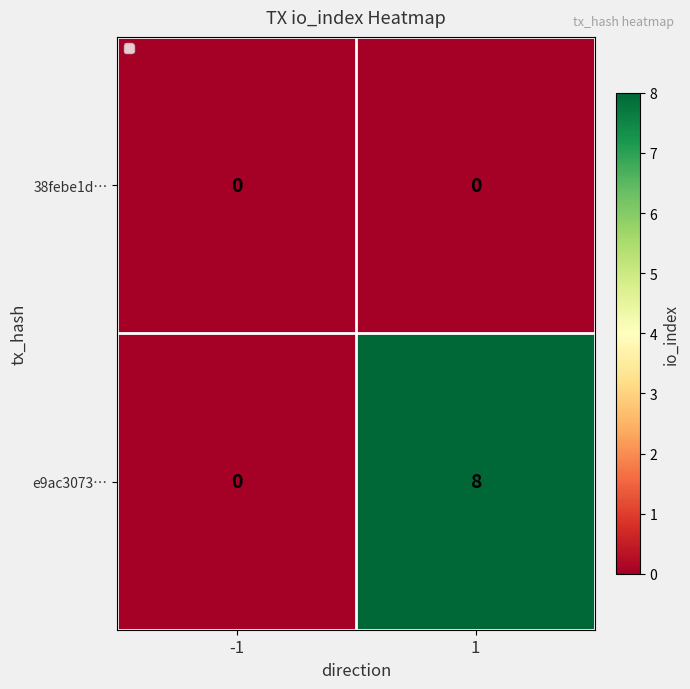

List the series in order of their overall mean, highest first.

e9ac3073…, 38febe1d…